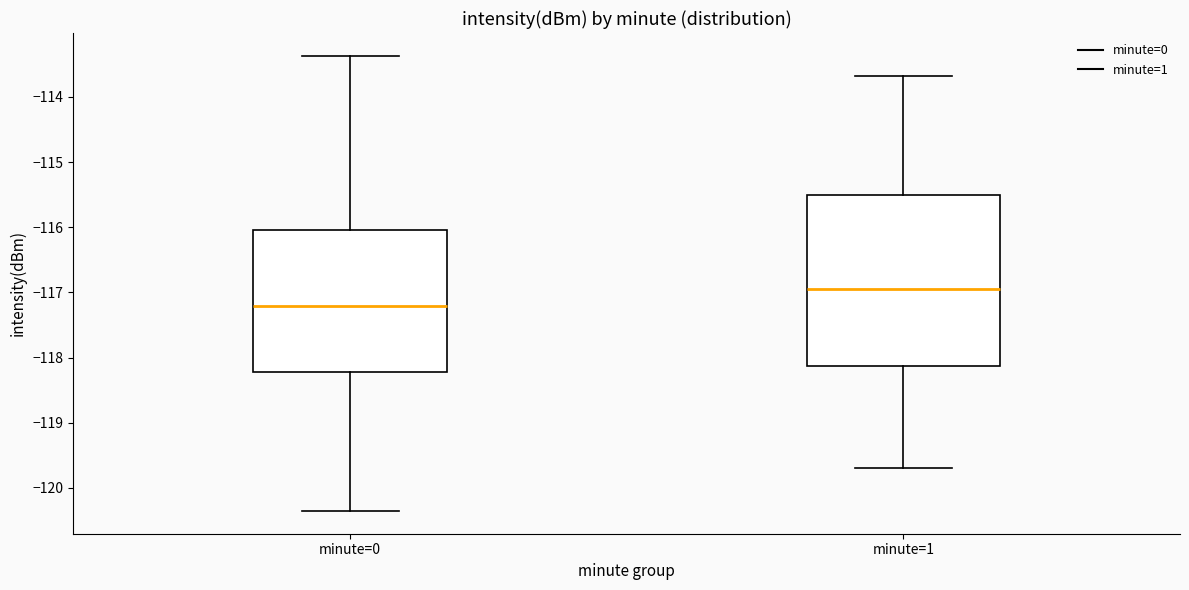

Reading left to right, transcribe this box plot: for each box, give where its median line is, the range the box spans, and where its two whiskers end, as read against the y-axis. The values are not printed on the chart, so give them approximately, as read against the axis.

minute=0: median -117.2, box -118.2 to -116.0, whiskers -120.4 to -113.4
minute=1: median -116.9, box -118.1 to -115.5, whiskers -119.7 to -113.7